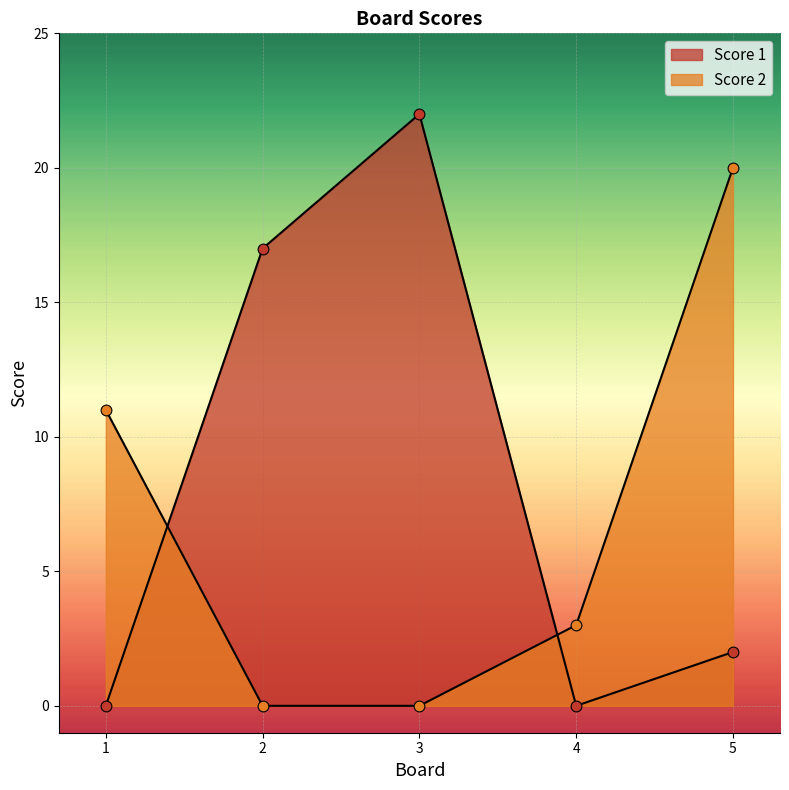

Which series has the largest total across all categories?

Score 1